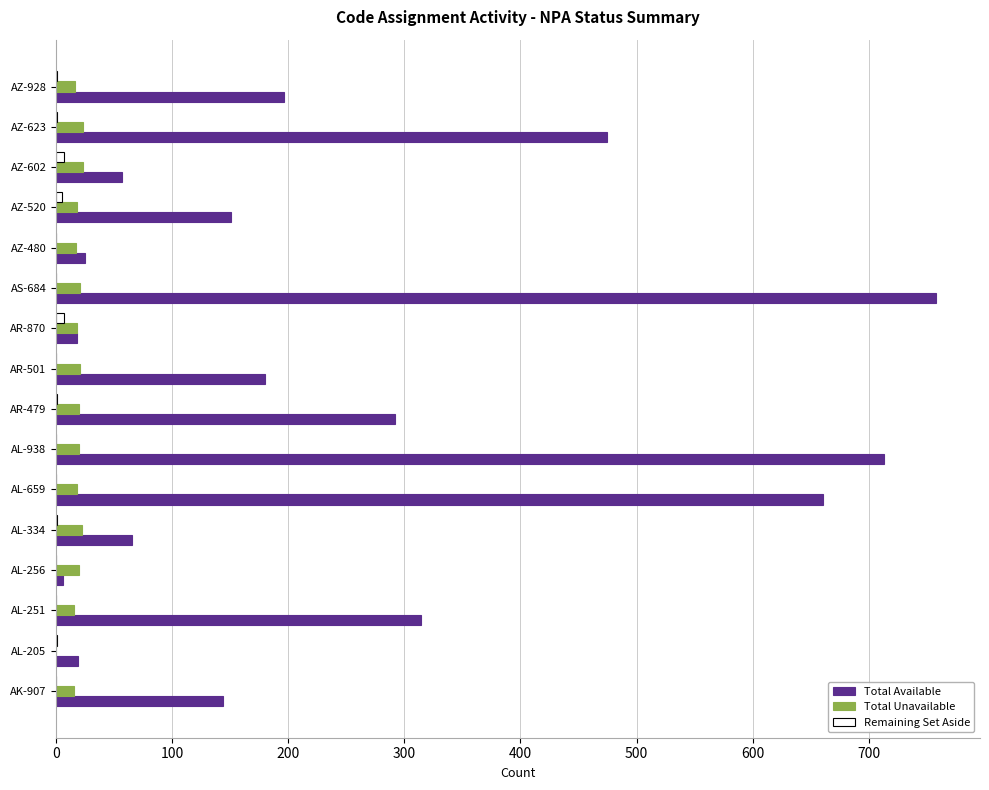

What is the total value across all series at AL-659?

679